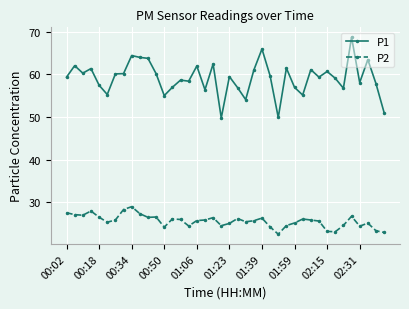

What is the average value of the P2 series?

25.7